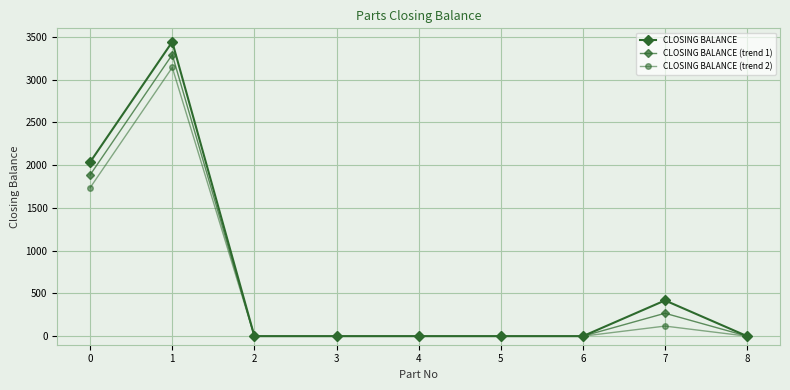

How many series are shown in this chart?

3